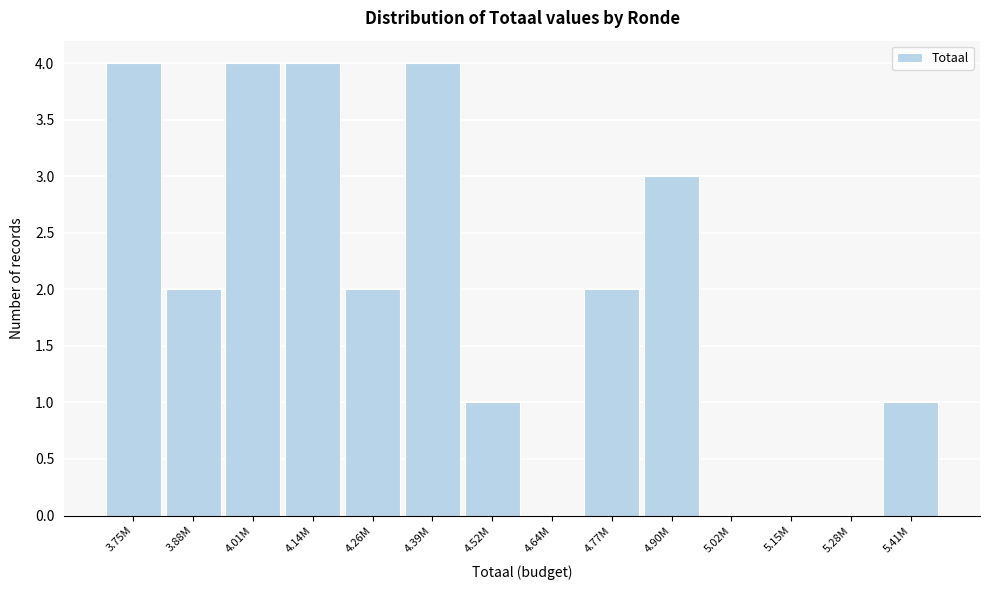

Reading left to right, list all the values displayed in this chart.

3.75M=4	3.88M=2	4.01M=4	4.14M=4	4.26M=2	4.39M=4	4.52M=1	4.64M=0	4.77M=2	4.90M=3	5.02M=0	5.15M=0	5.28M=0	5.41M=1